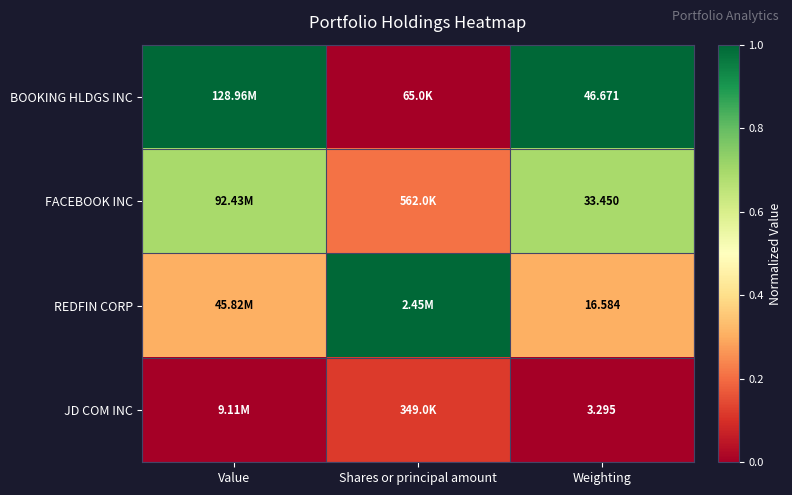

Between Shares or principal amount and Value, which is larger?

Value